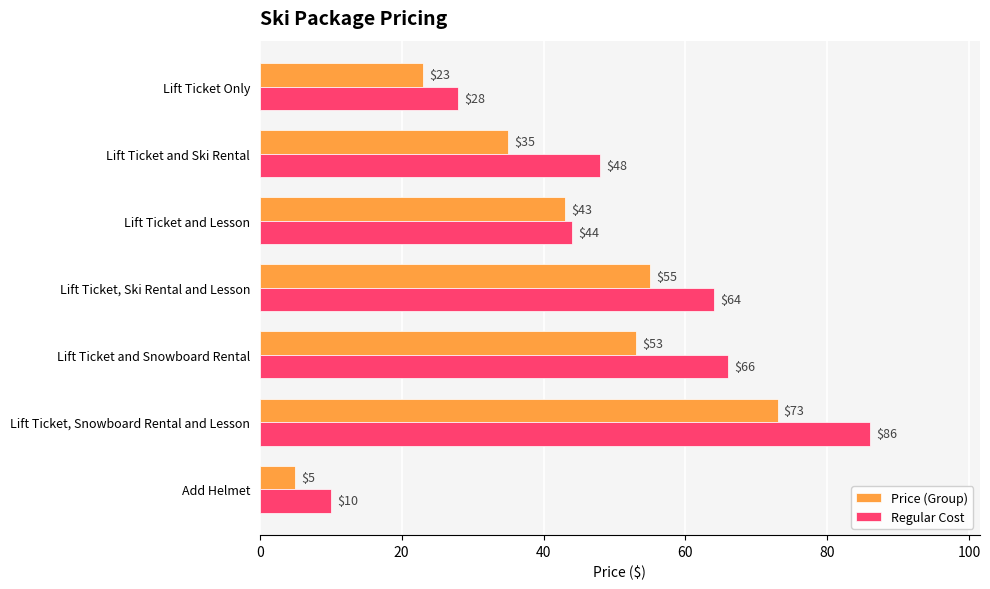

At which label is Price (Group) closest to 39?

Lift Ticket and Ski Rental